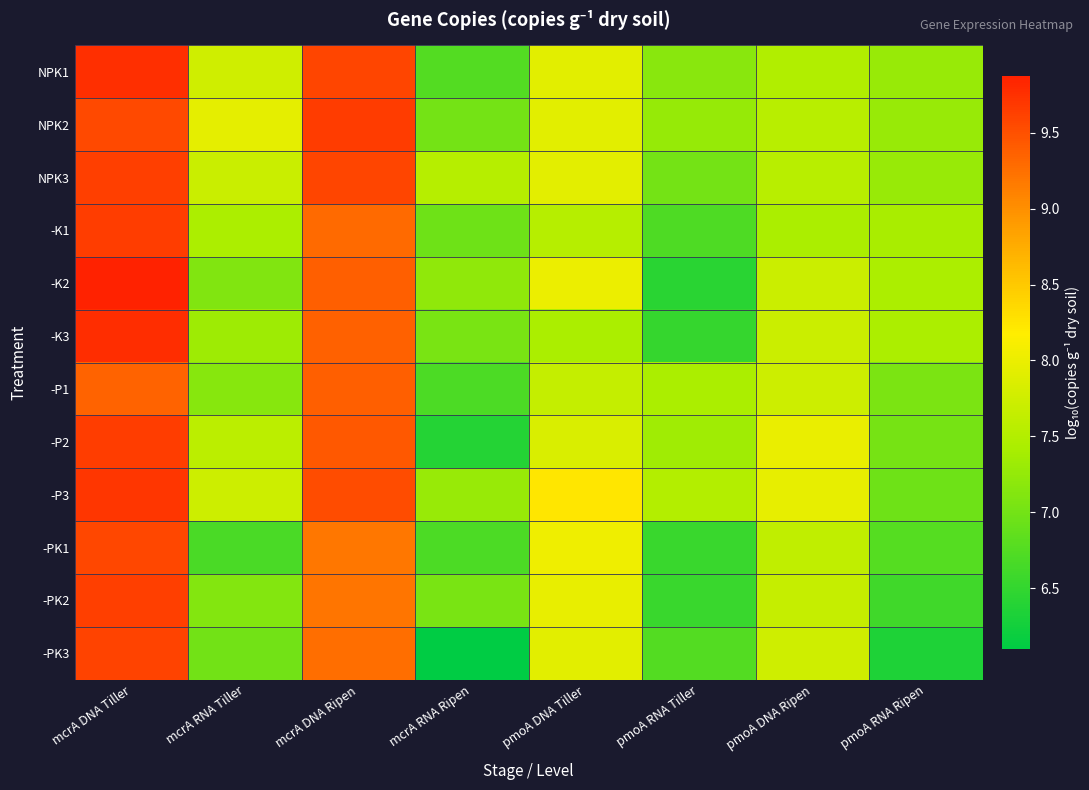

What is the difference between the highest and lowest values at mcrA DNA Ripen?

0.5